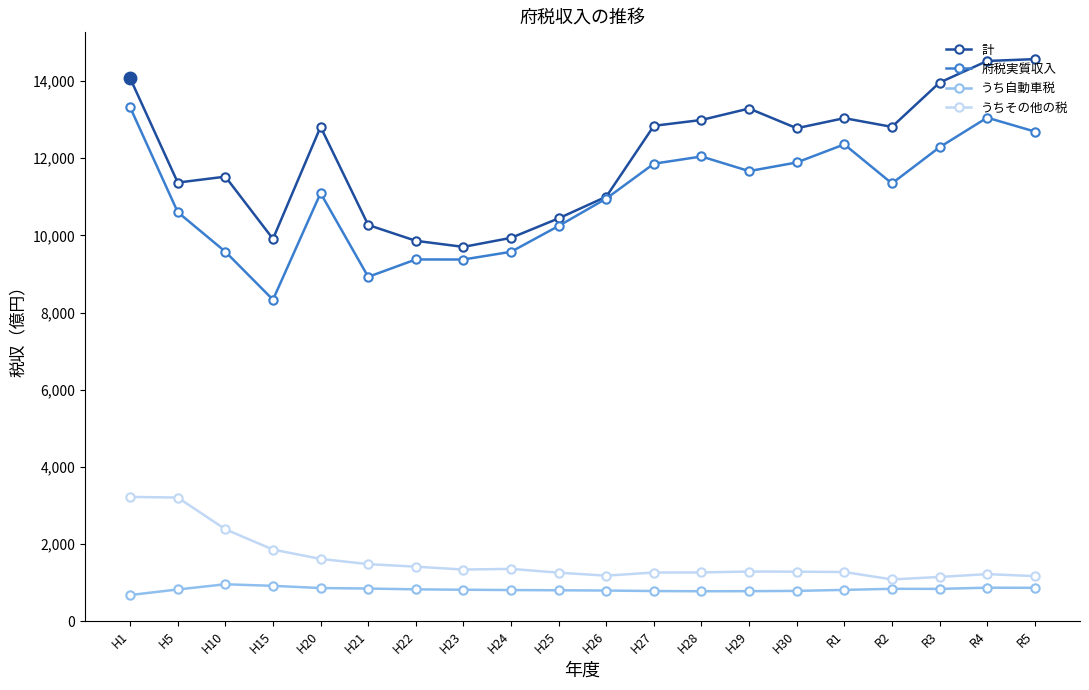

Is the value of うちその他の税 at H30 greater than the value of うち自動車税 at H5?

Yes